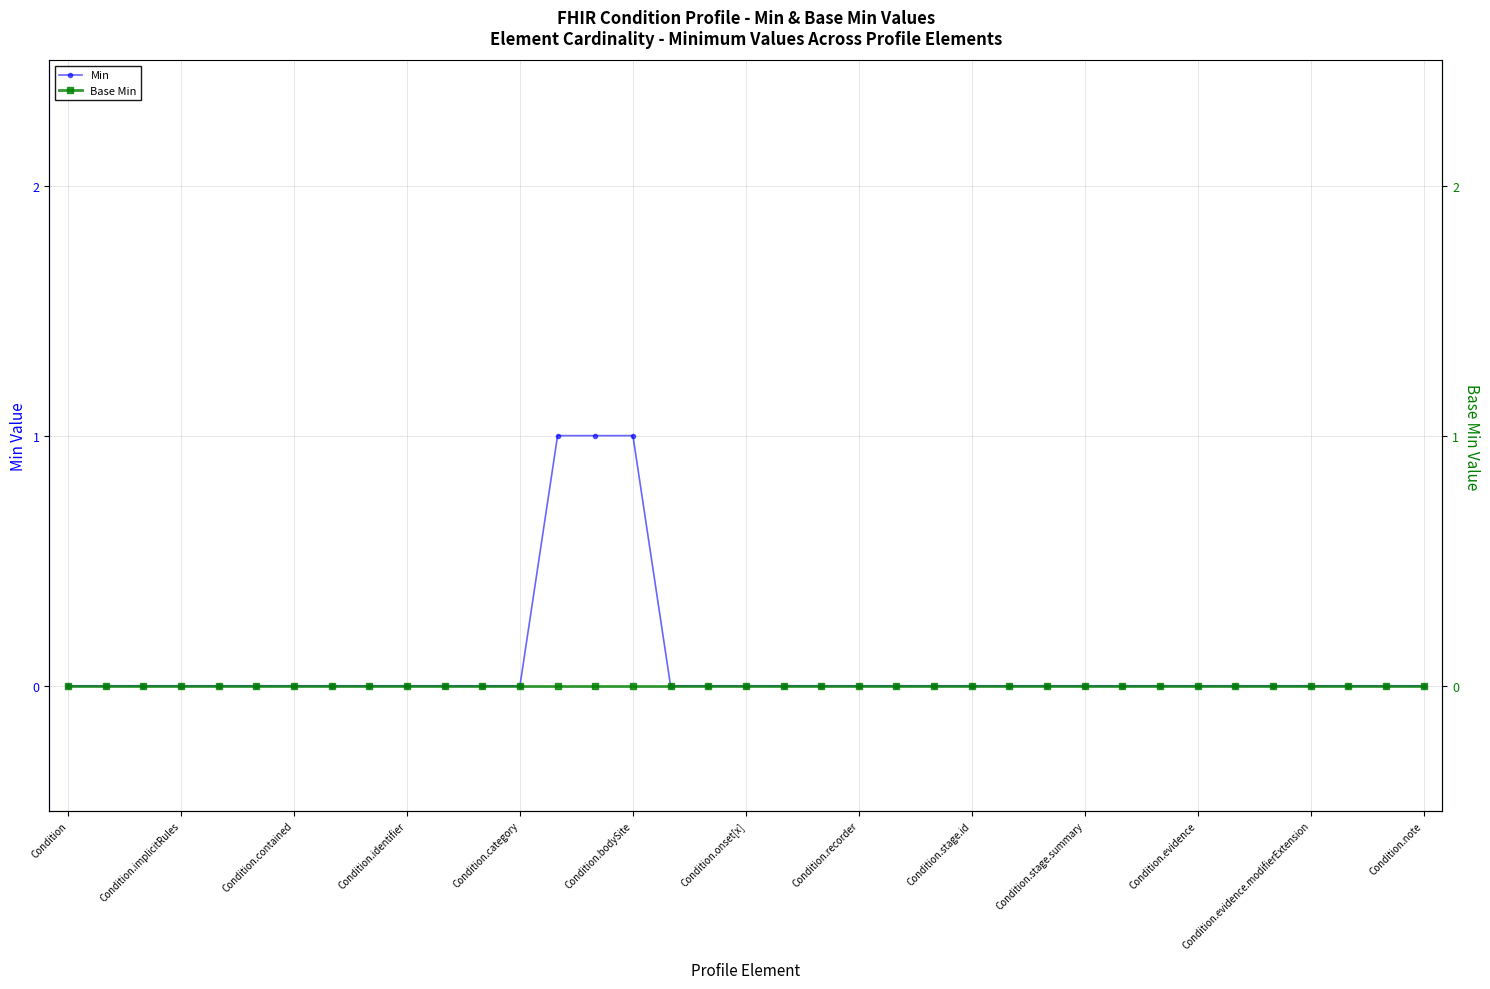

How many distinct data groups are displayed?

2